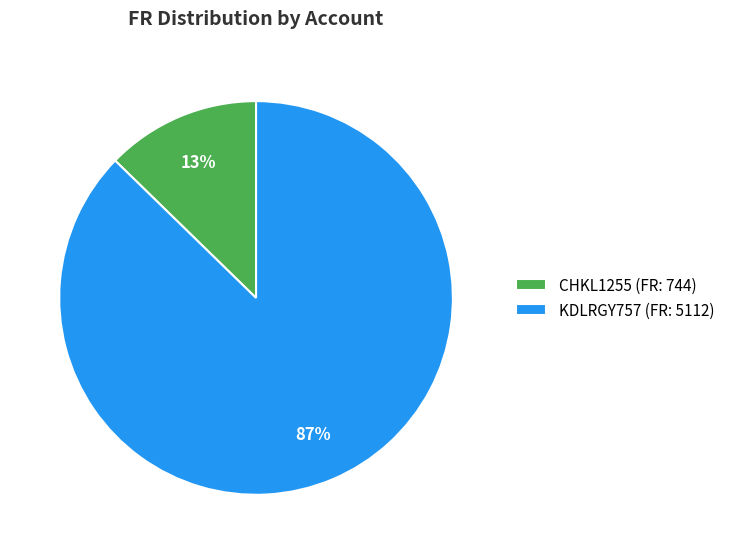

Do KDLRGY757 (FR: 5112) and CHKL1255 (FR: 744) together represent more than half of the pie?

Yes